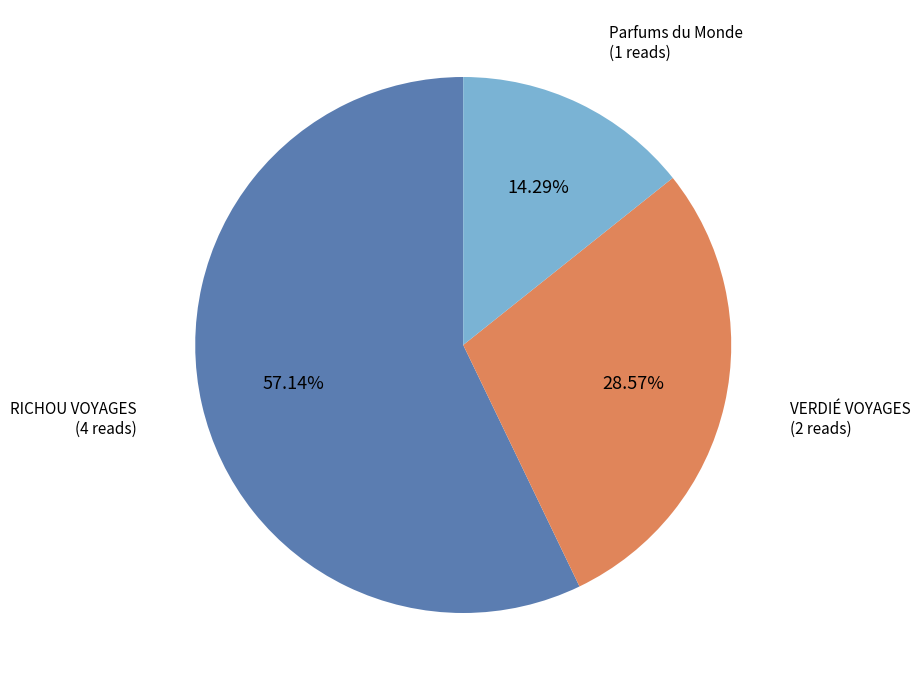

To the nearest percent, what percentage of the pie is VERDIÉ VOYAGES?

29%